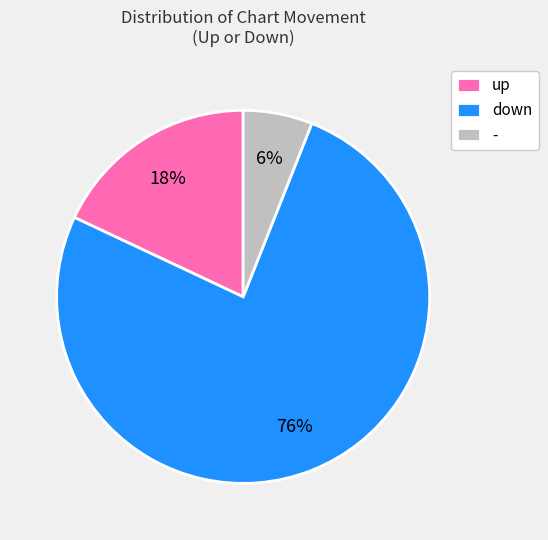

Combined, do - and down account for over 50%?

Yes